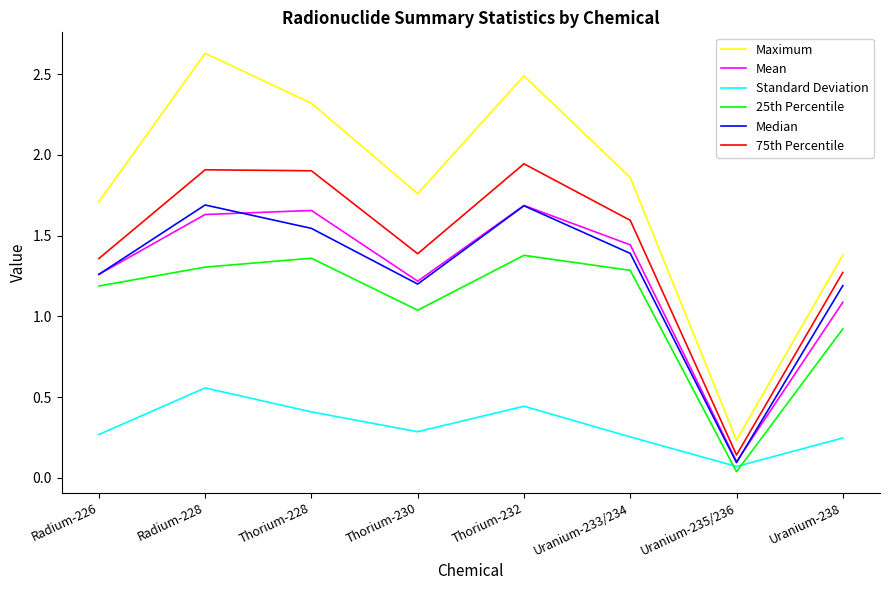

The value of Median at Thorium-232 is 1.7. True or false?

True